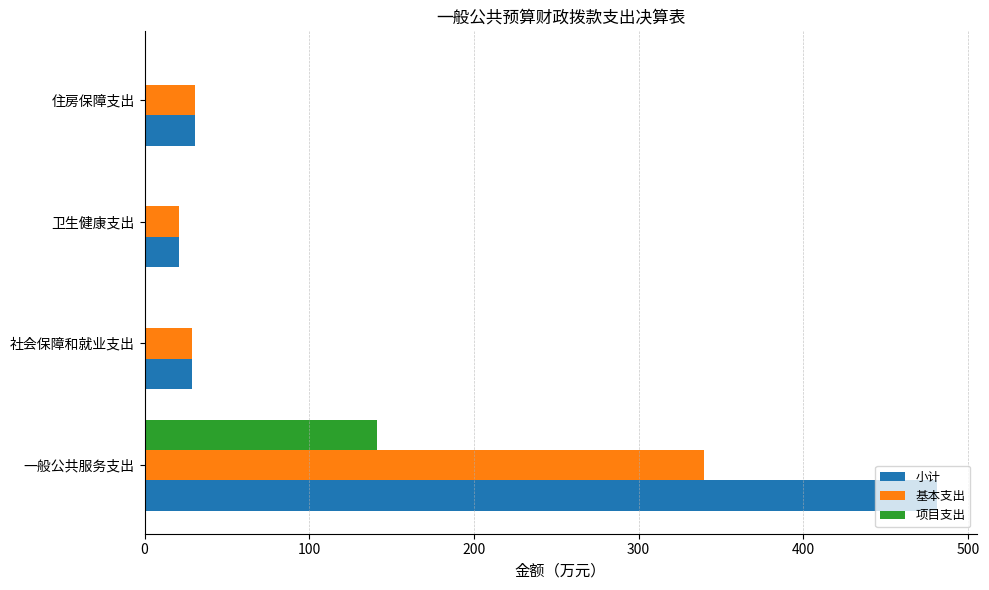

Is it true that 小计 equals 30.7 at 住房保障支出?

True